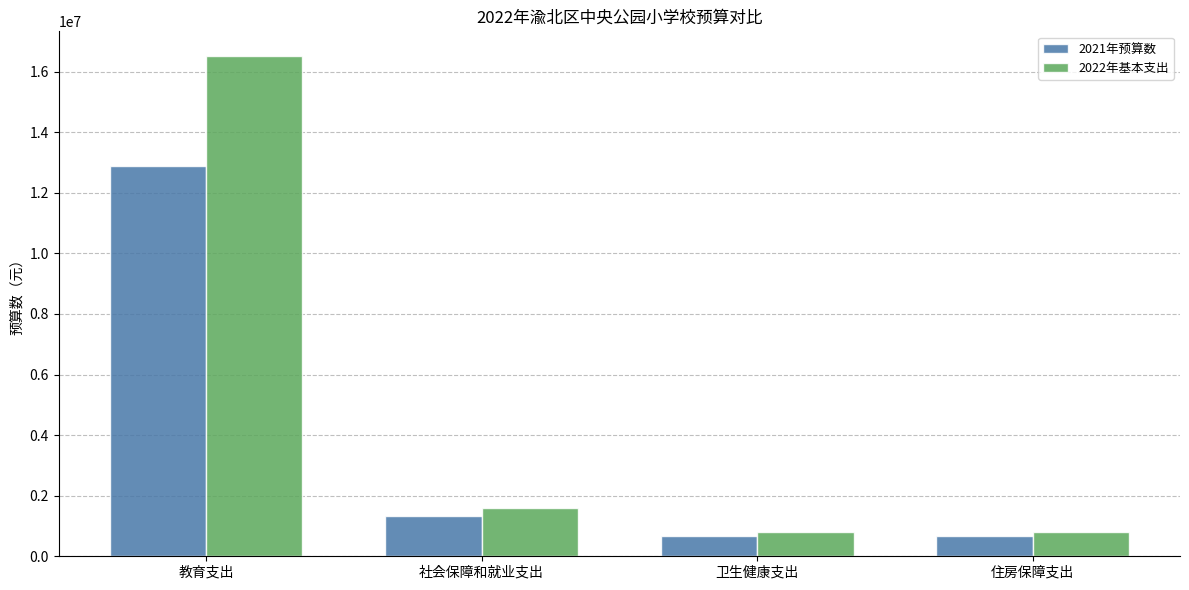

What is the difference between the second highest and minimum values in the 2021年预算数 series?

665745.1